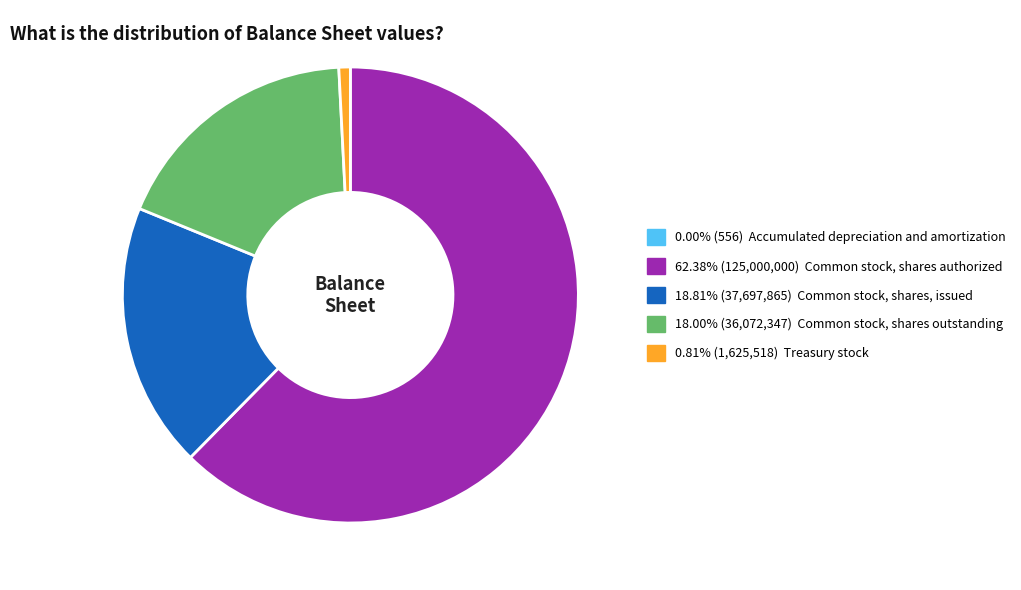

Combined, do 0.81% (1,625,518) Treasury stock and 62.38% (125,000,000) Common stock, shares authorized account for over 50%?

Yes